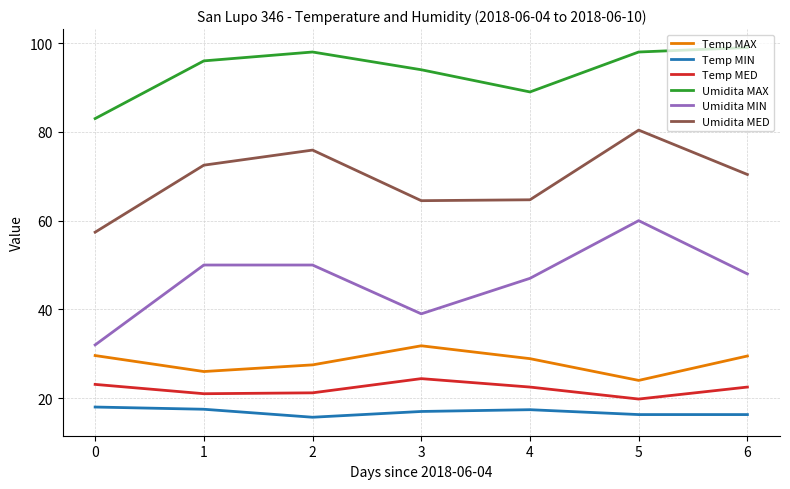

Which series has the largest range (max minus min)?

Umidita MIN